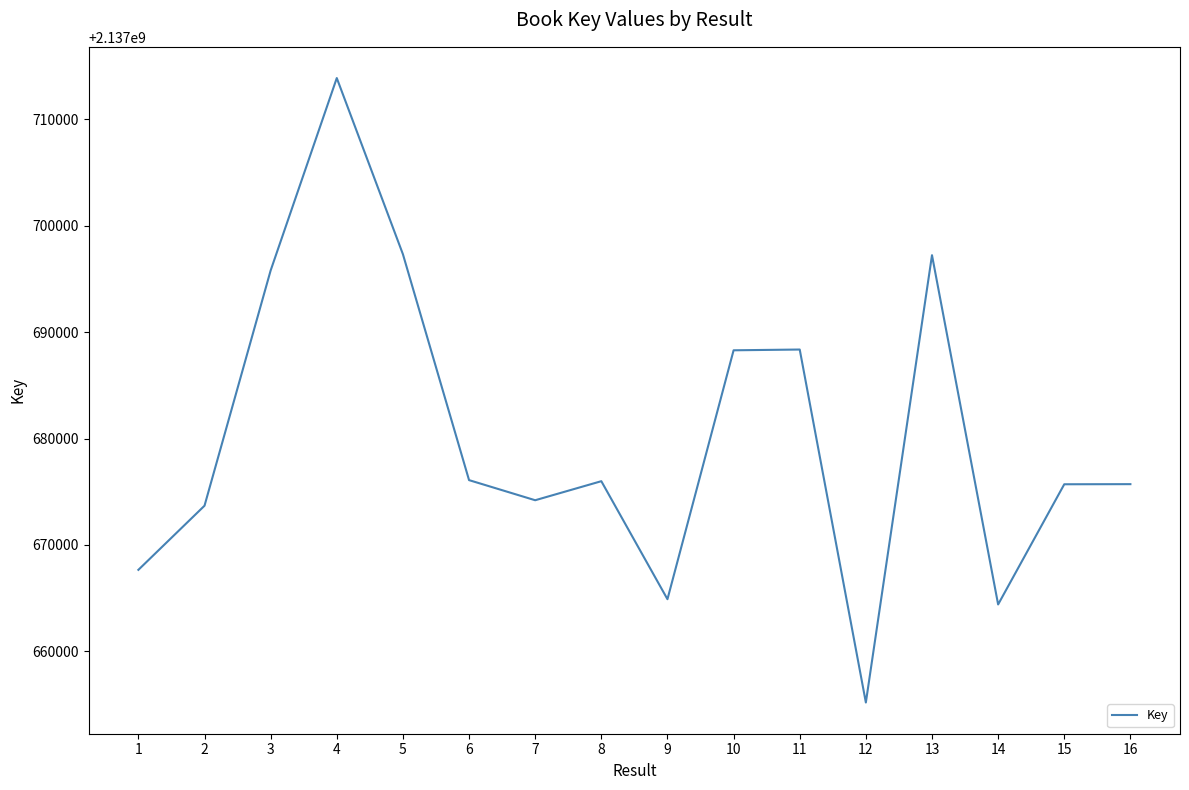

At which category does the data reach its first local peak?

4